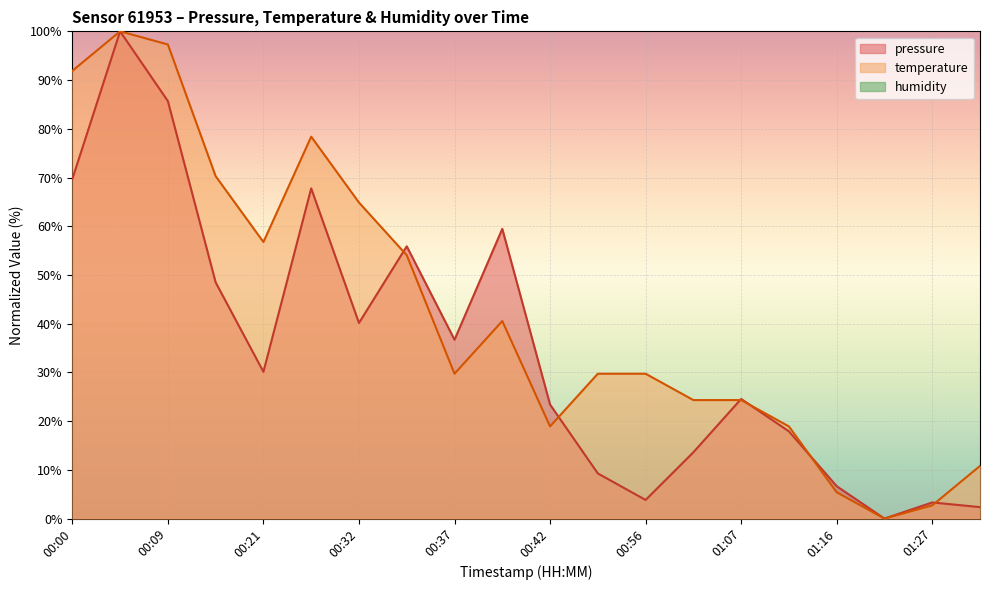

What is the total value across all series at 01:05?

37.9